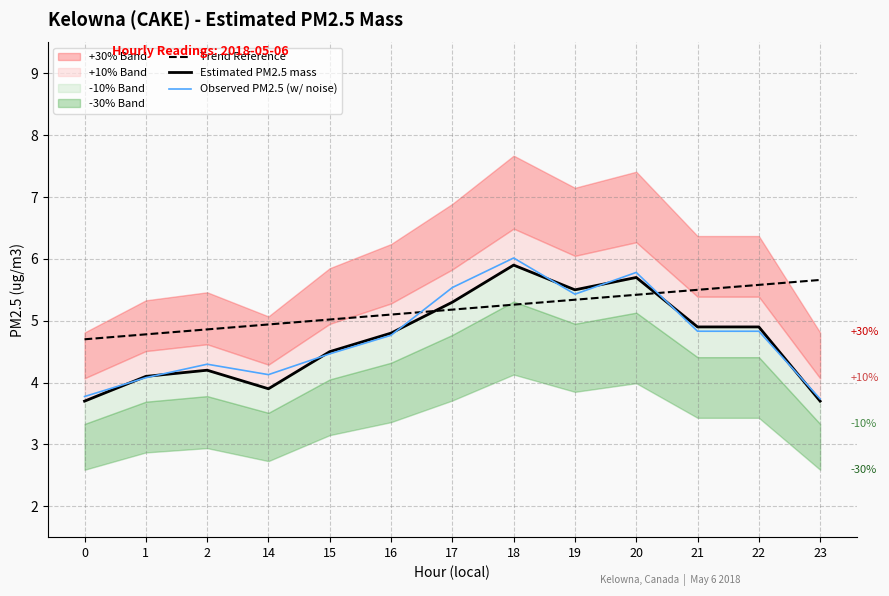

What is the sum of the Estimated PM2.5 mass values at 22 and 2?

9.1